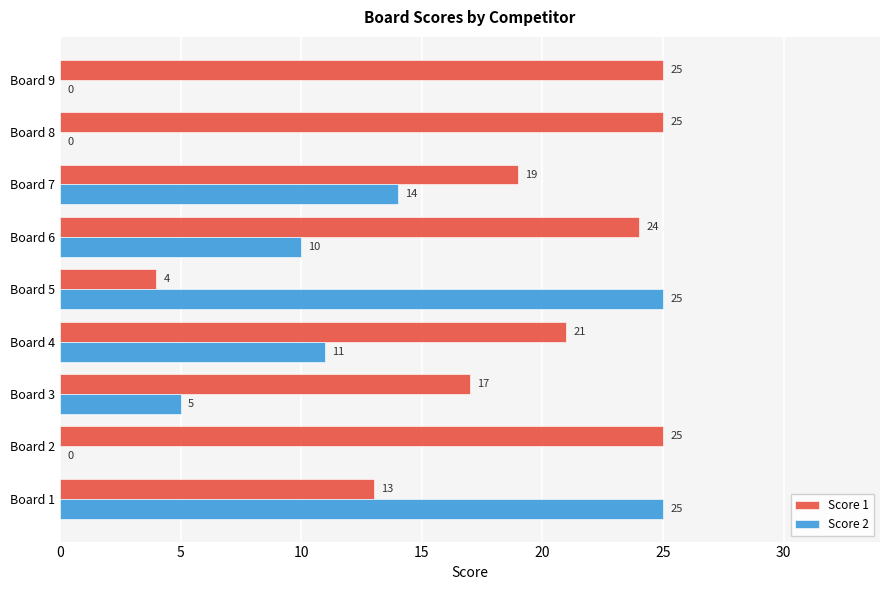

What value does the Score 1 series have at Board 6, to the nearest 5?

25